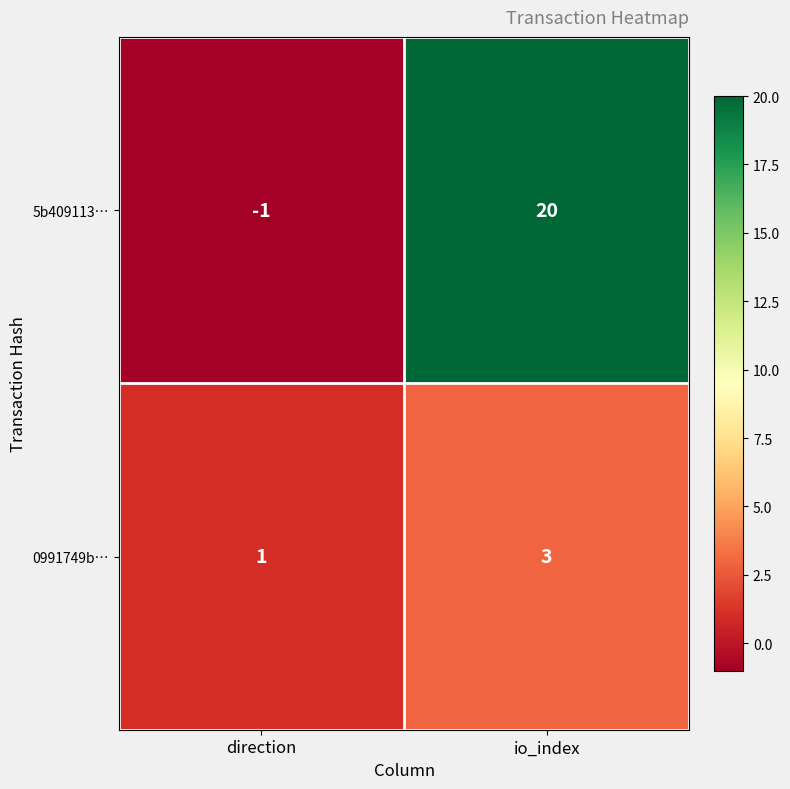

What is the difference between the 5b409113… values at io_index and direction?

21